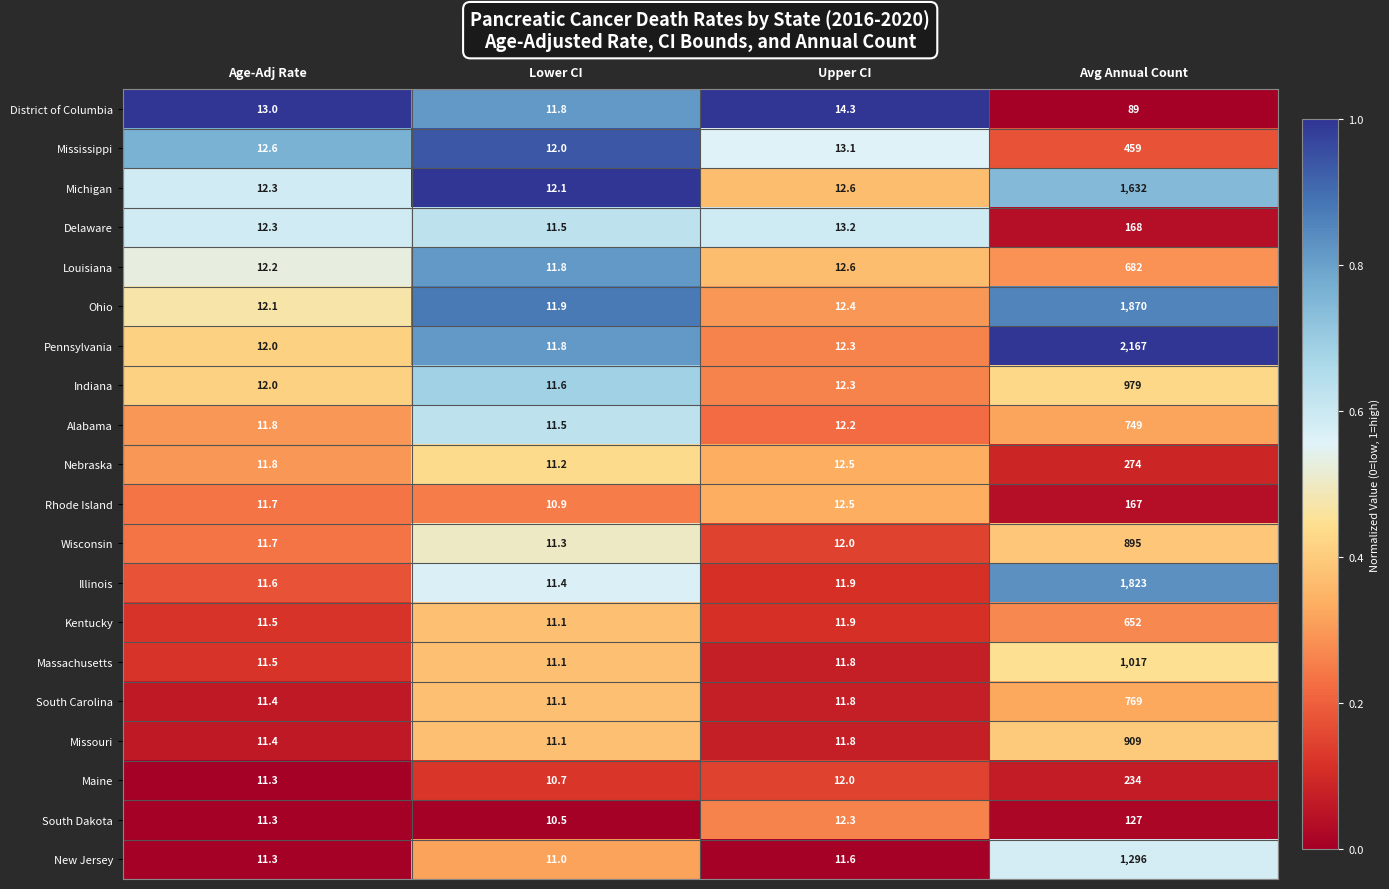

True or false: South Carolina has a value of 11.1 at Lower CI.

True